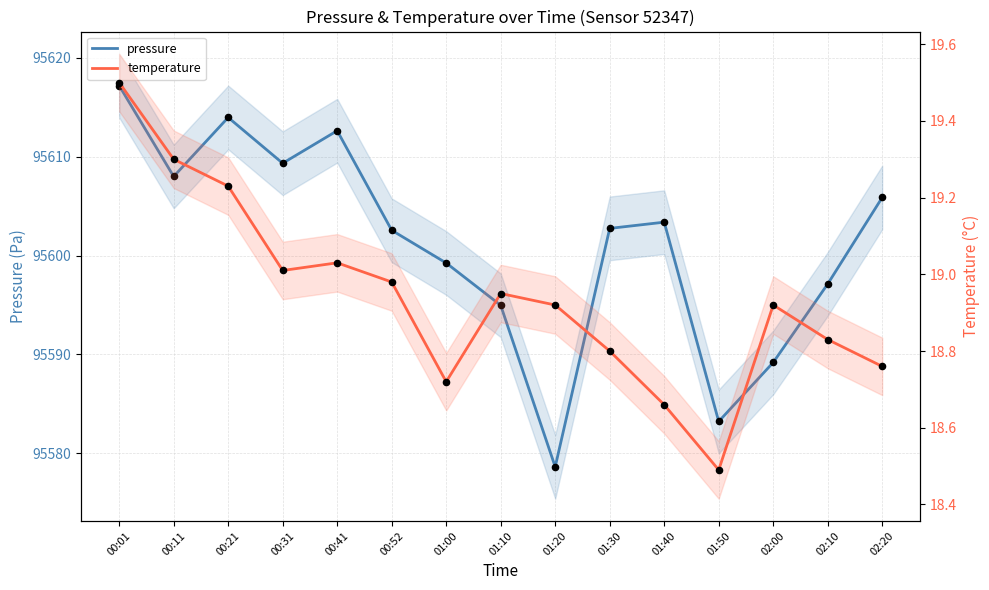

Which series has the largest total across all categories?

pressure